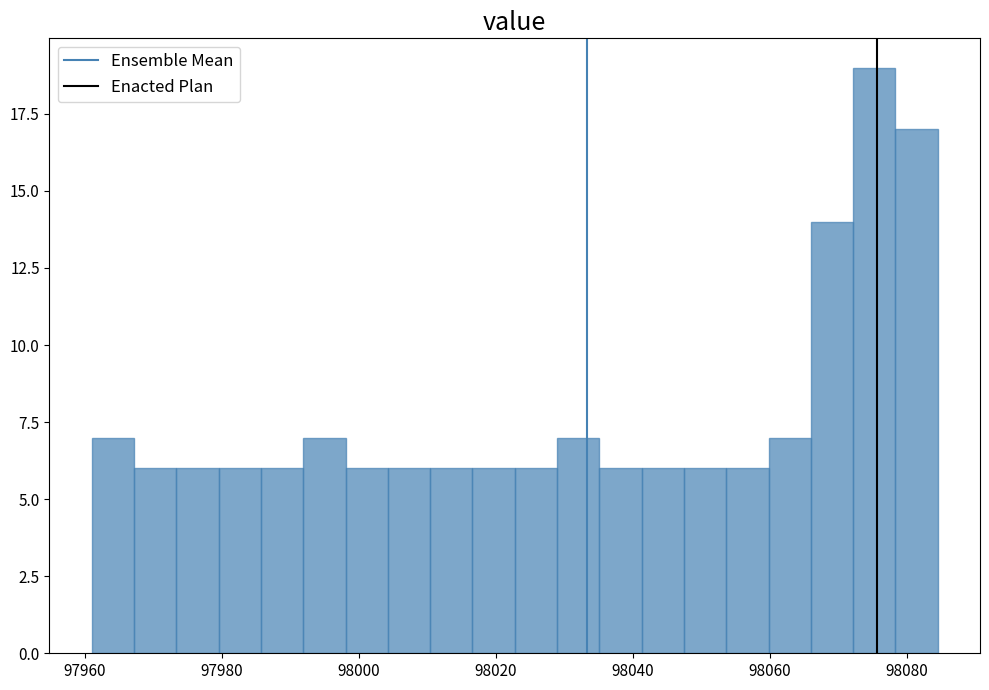

Read against the x-axis, roughly where is the centre of the tallest bar?

98076